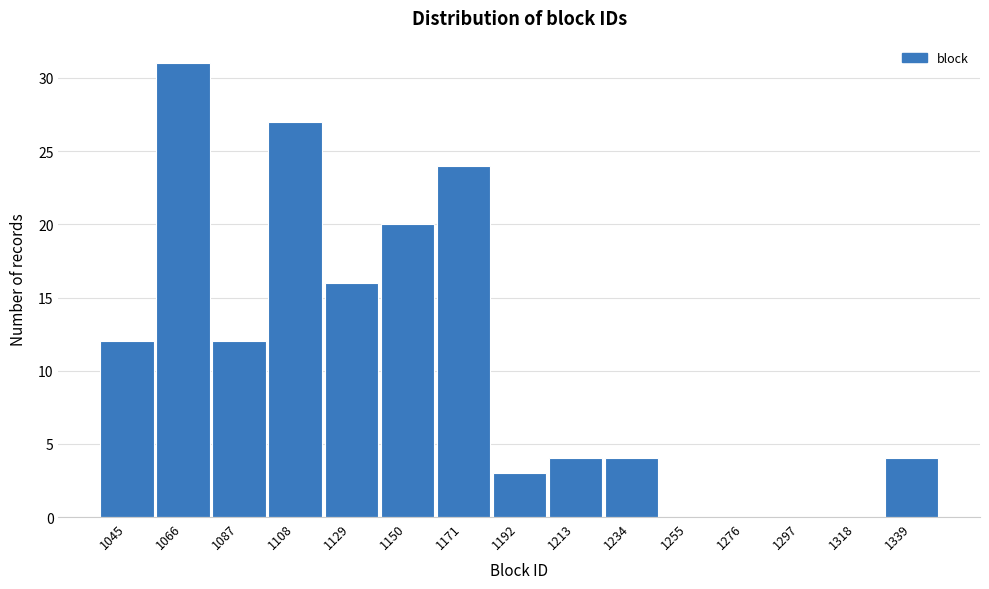

Reading left to right, what are all the values shown in this chart?

1045=12	1066=31	1087=12	1108=27	1129=16	1150=20	1171=24	1192=3	1213=4	1234=4	1255=0	1276=0	1297=0	1318=0	1339=4